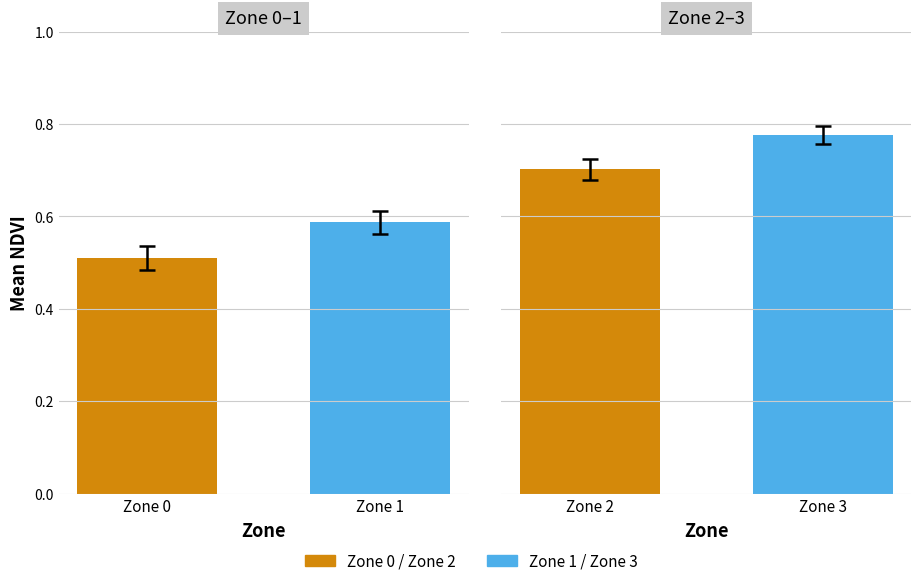

At which label is mean_NDVI closest to 0?

Zone 0